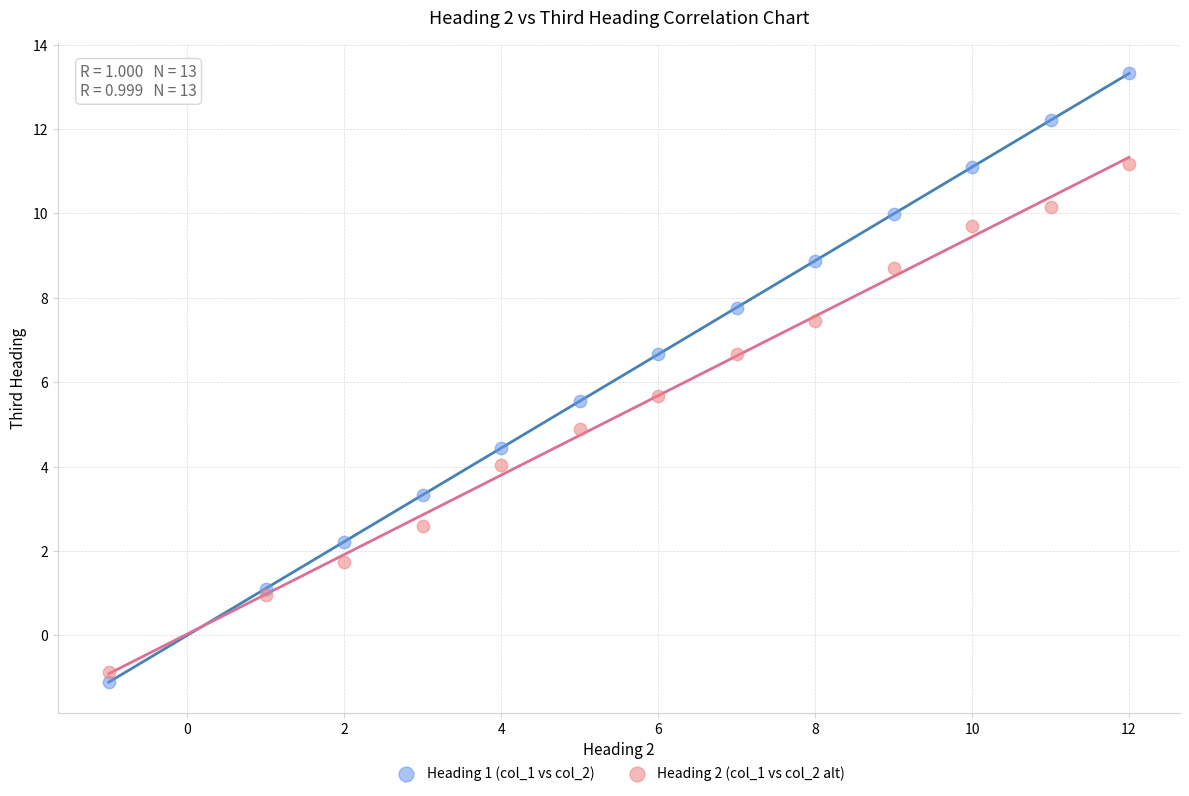

Which series has the largest Y range (max minus min)?

Heading 1 (col_1 vs col_2)